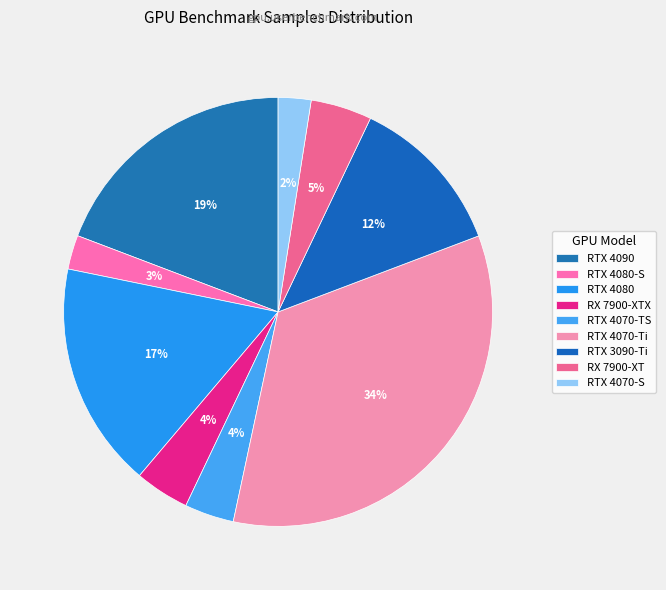

Count the number of slices in the pie.

9